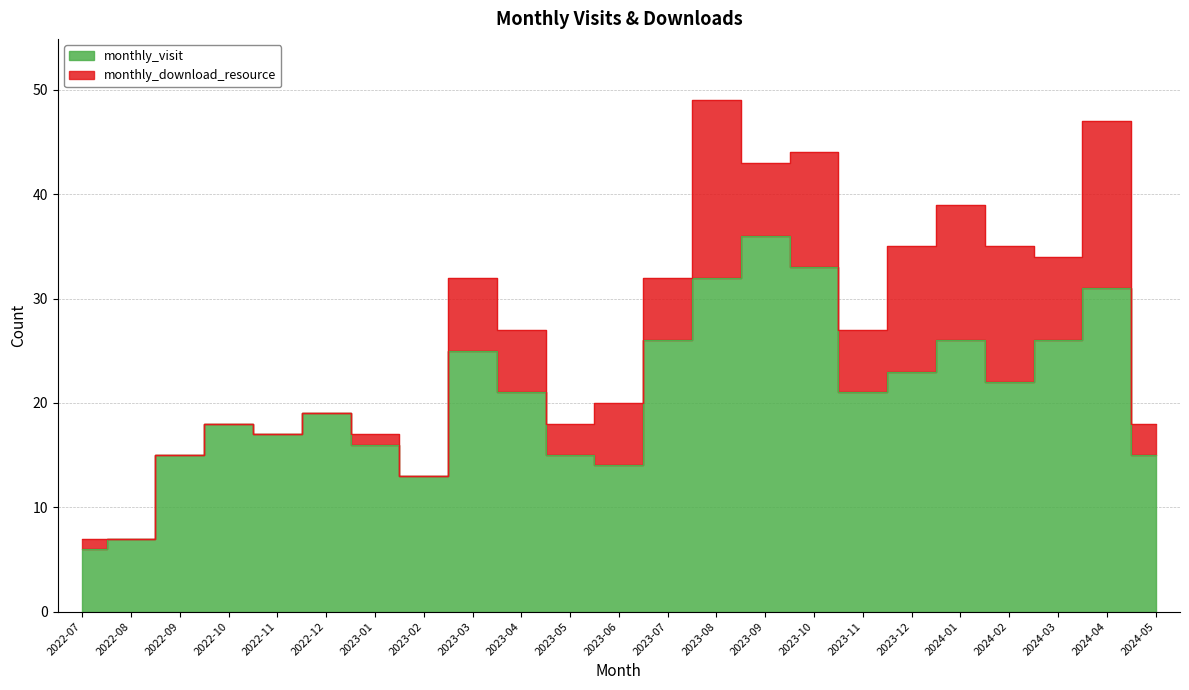

What is the label of the 3rd point from the right?

2024-03